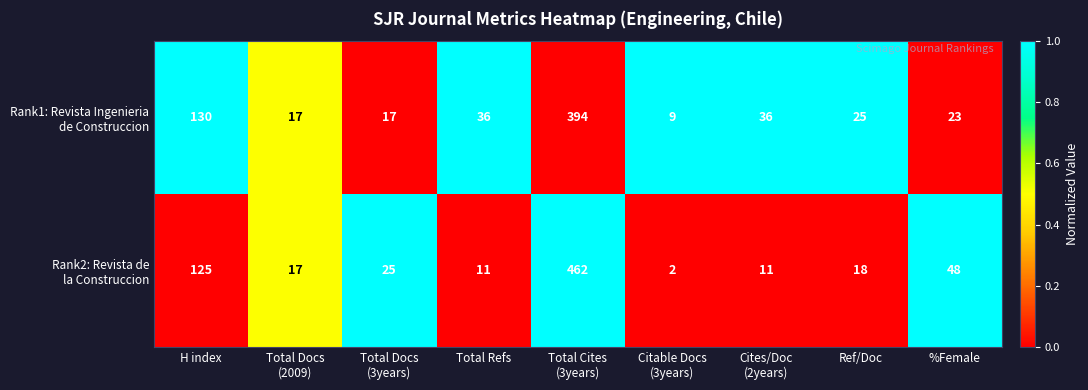

What is the maximum value shown in the chart?

462